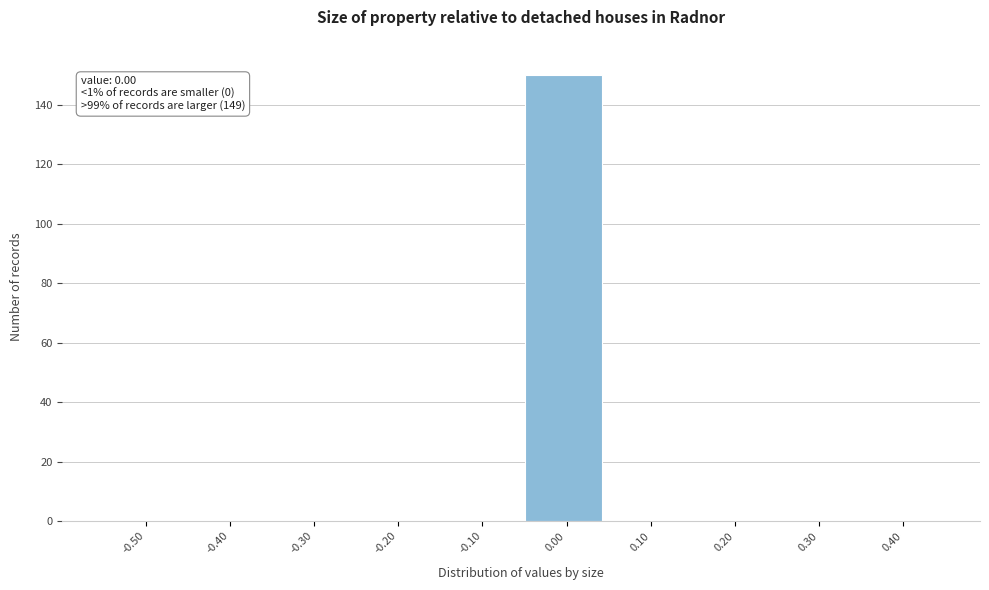

Reading left to right, transcribe all the data shown in this chart.

-0.50=0	-0.40=0	-0.30=0	-0.20=0	-0.10=0	0.00=150	0.10=0	0.20=0	0.30=0	0.40=0